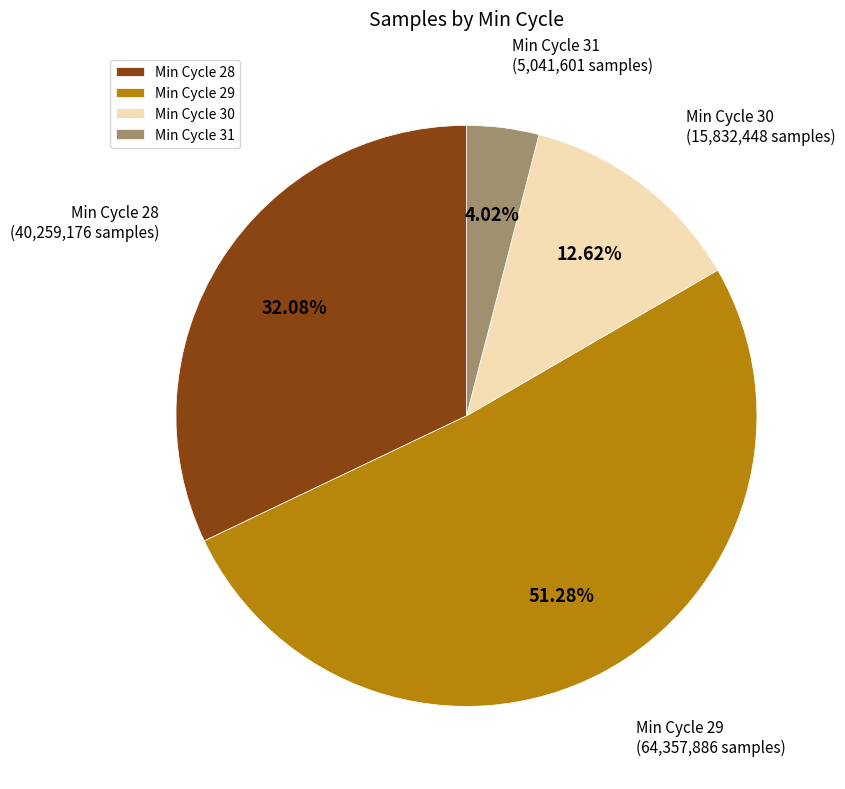

Which has a higher value, Min Cycle 28 or Min Cycle 29?

Min Cycle 29